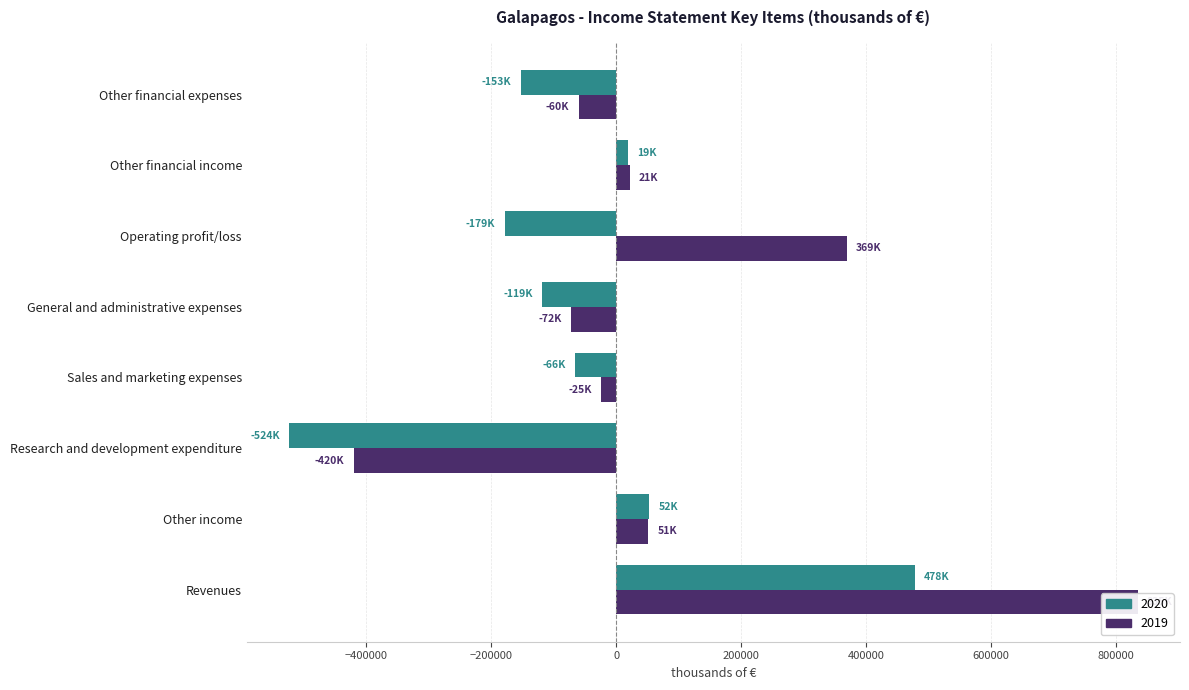

Reading right to left, what are all the values shown in this chart?

2020: Other financial expenses=-152844	Other financial income=18667	Operating profit/loss=-178632	General and administrative expenses=-118757	Sales and marketing expenses=-66468	Research and development expenditure=-523667	Other income=52207	Revenues=478053
2019: Other financial expenses=-59968	Other financial income=21389	Operating profit/loss=368748	General and administrative expenses=-72382	Sales and marketing expenses=-24577	Research and development expenditure=-420090	Other income=50896	Revenues=834901